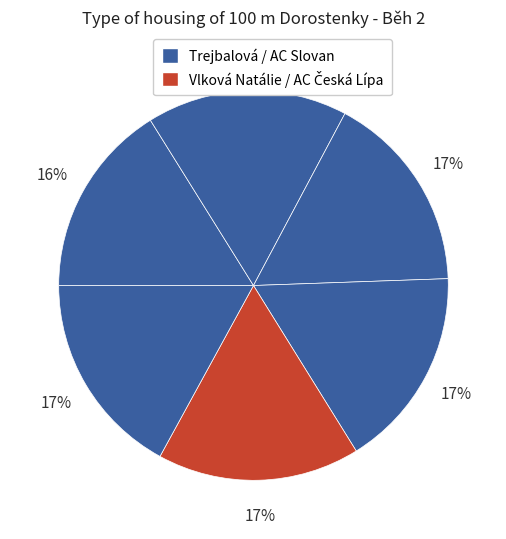

How many segments does this pie chart have?

6